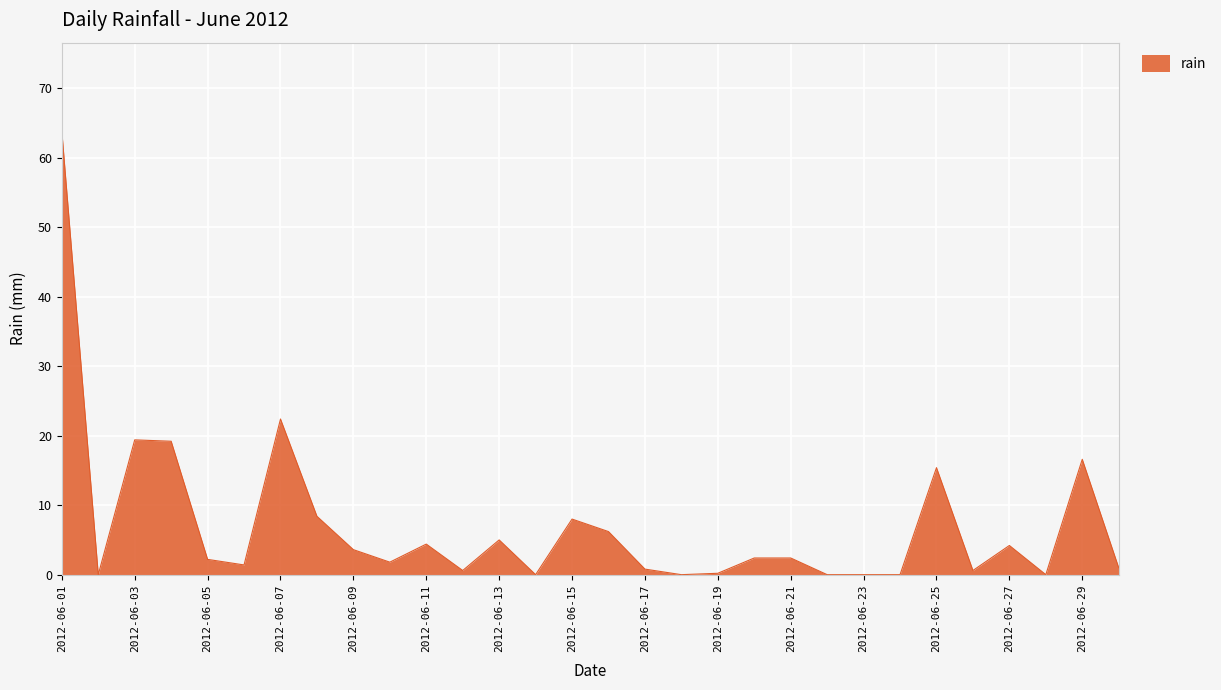

What is the maximum value shown in the chart?

63.8